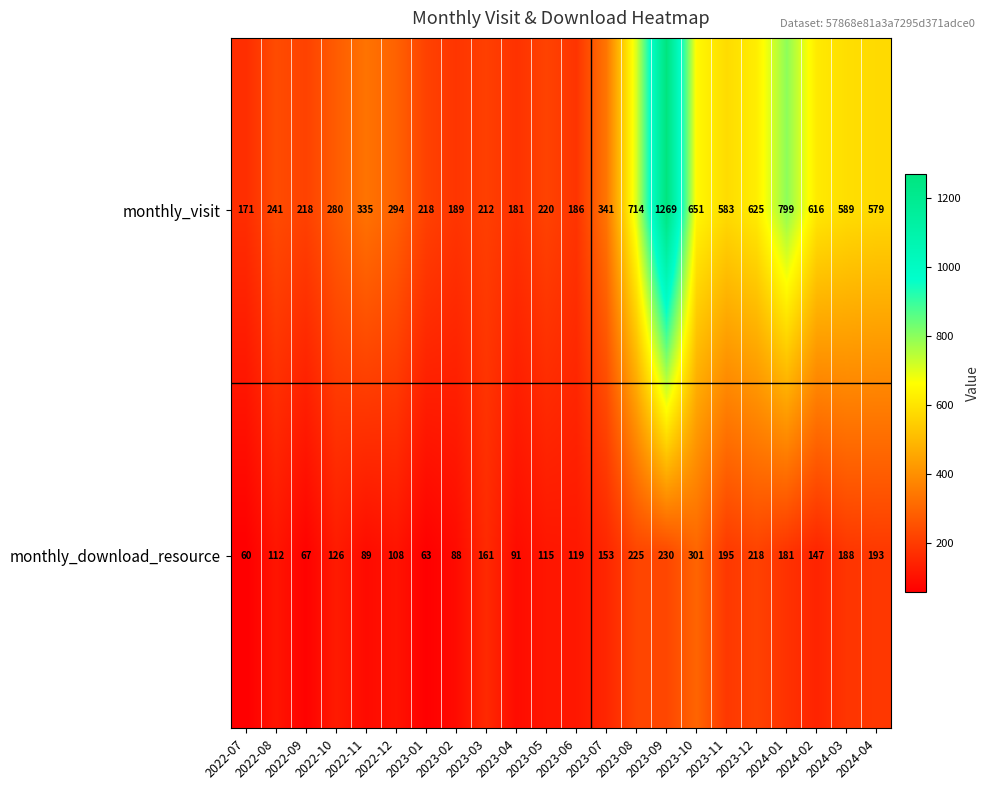

Which series has the largest total across all categories?

monthly_visit